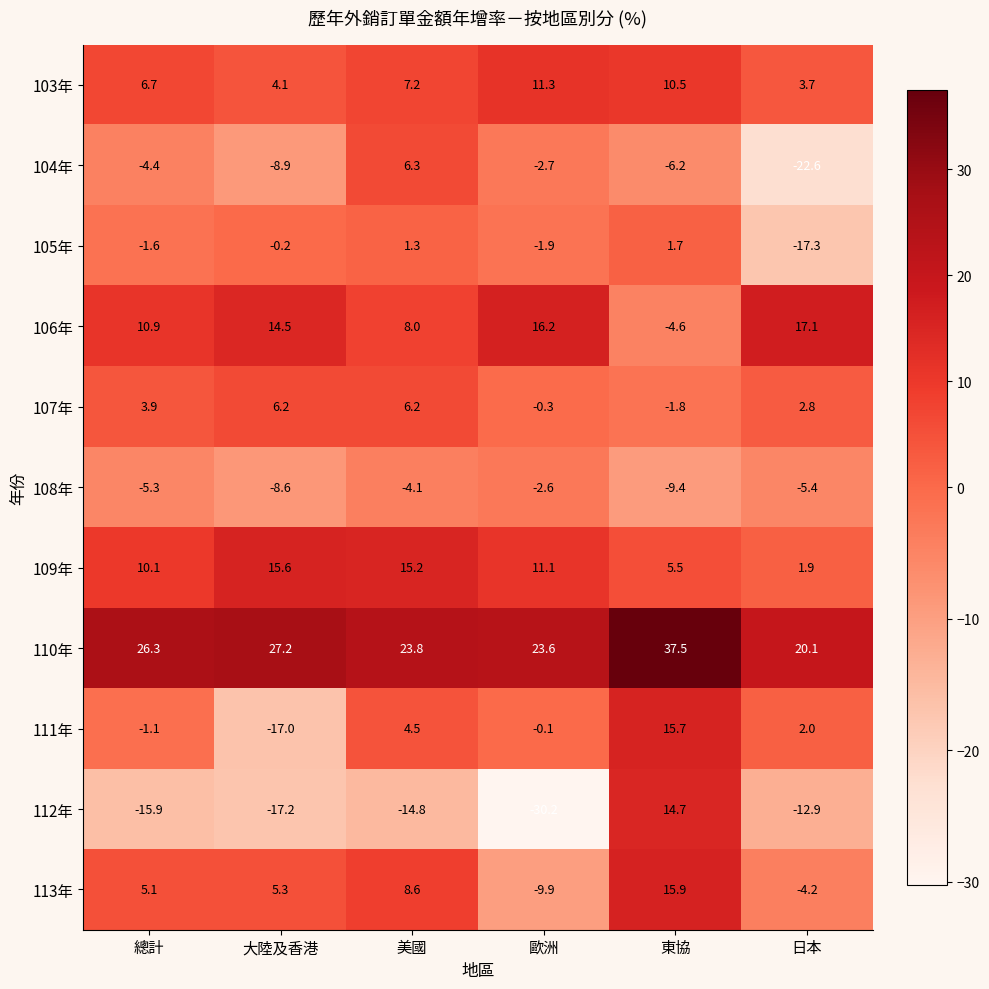

How many positive values does the 106年 series have?

5